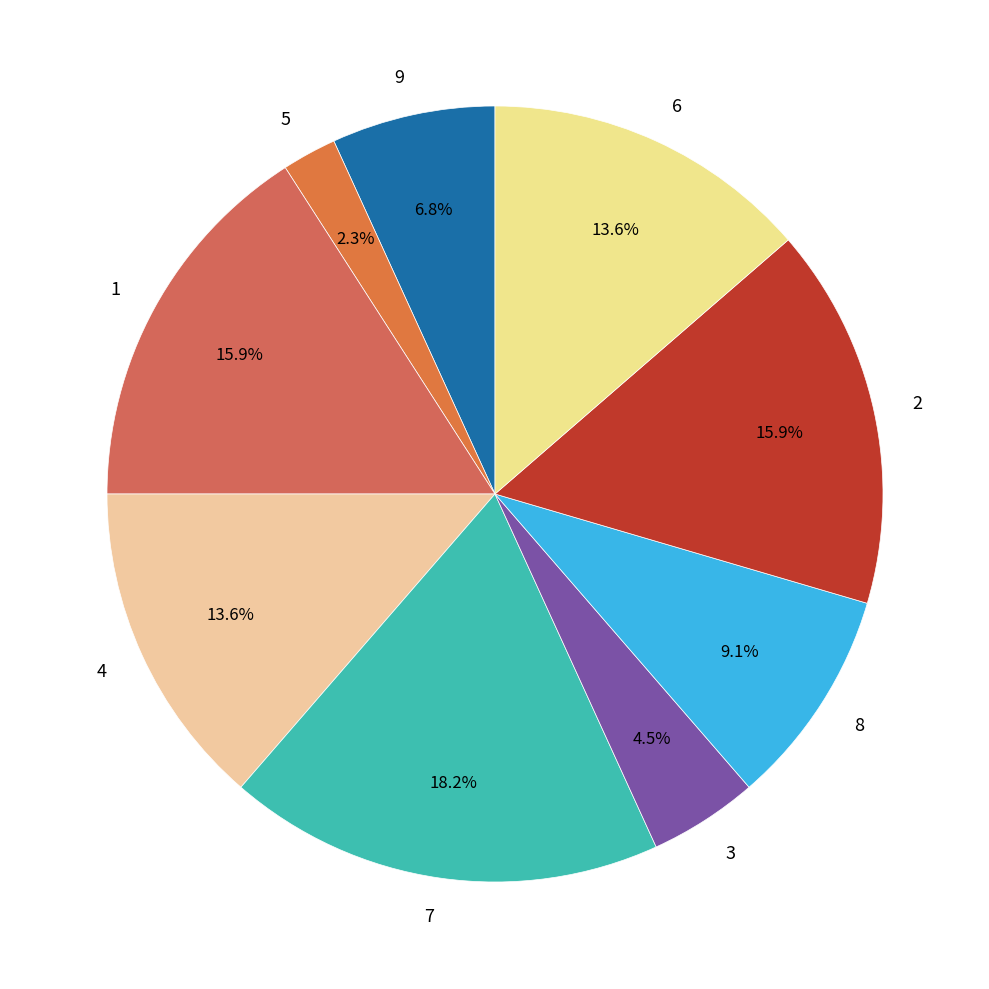

How many segments does this pie chart have?

9